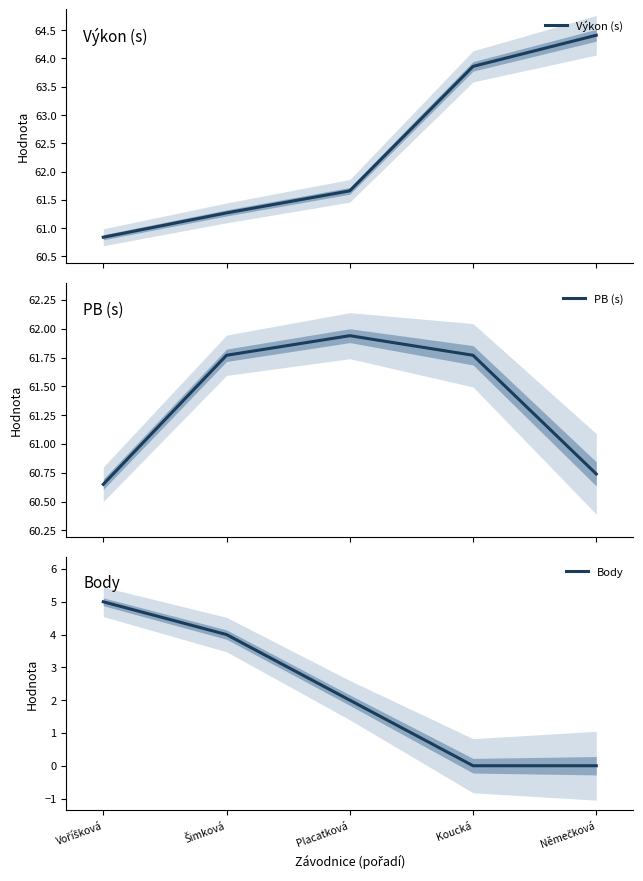

What position from the right is Koucká?

2